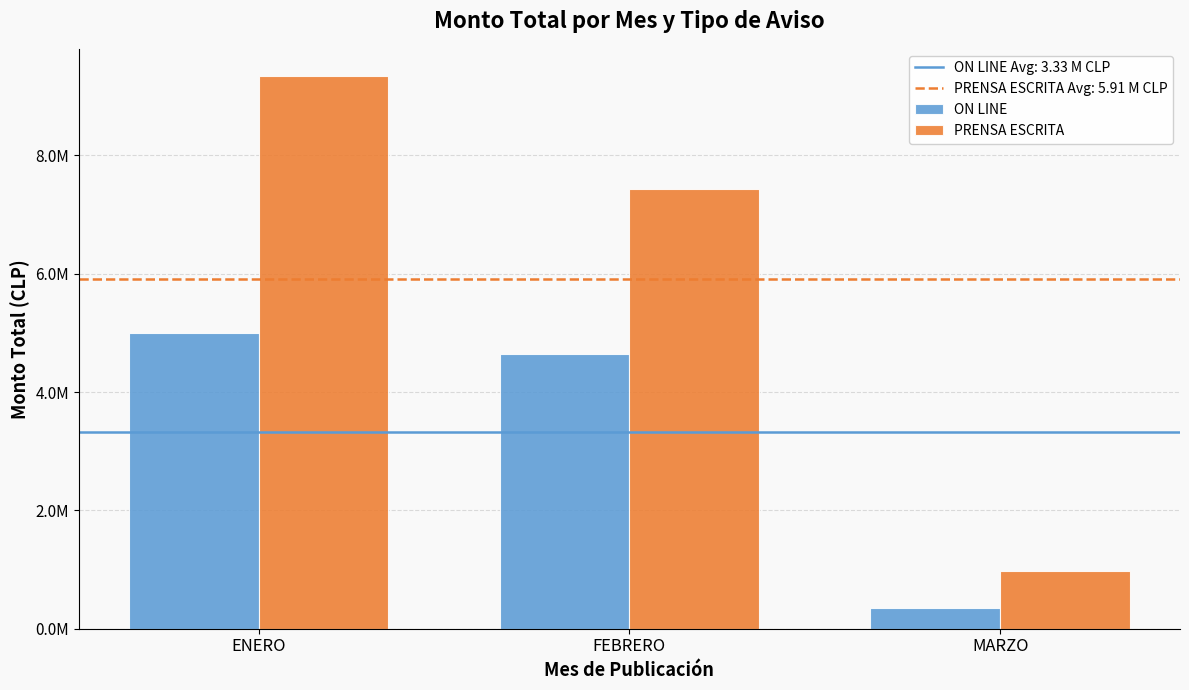

Does the chart contain any negative values?

No